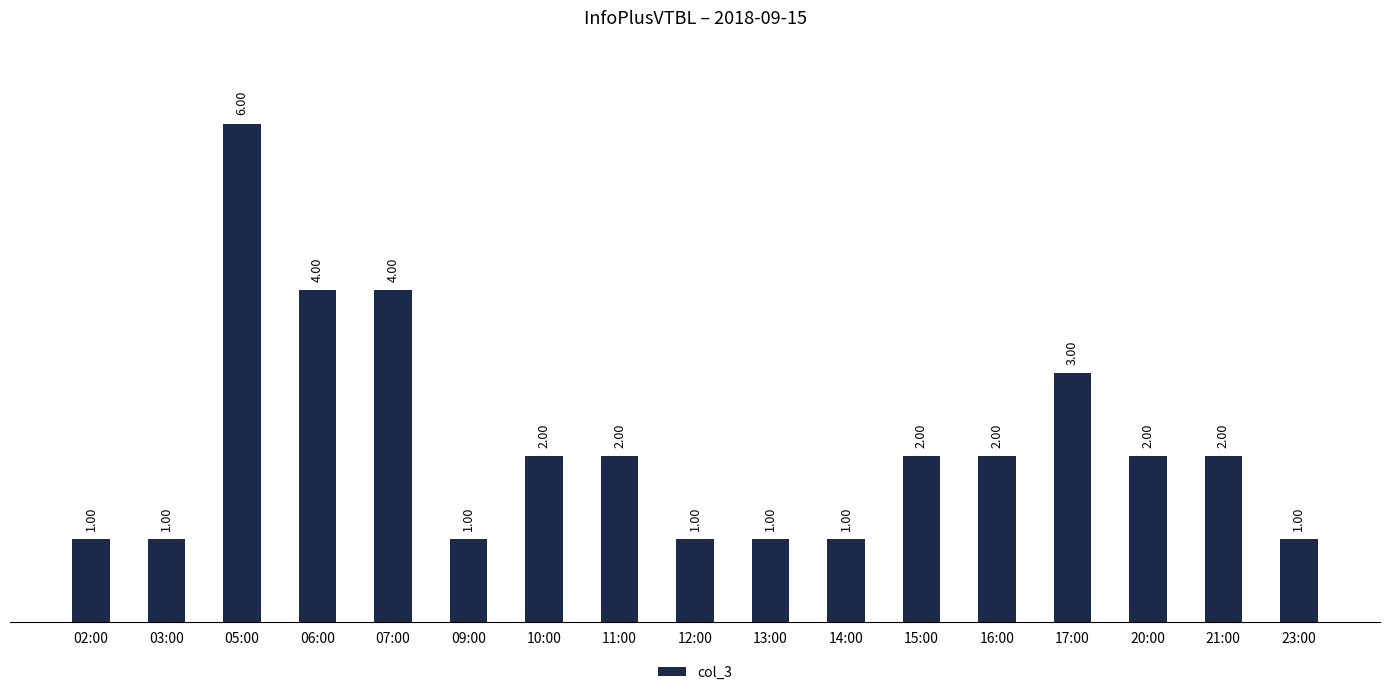

Are the bars grouped side by side (vs. stacked)?

No